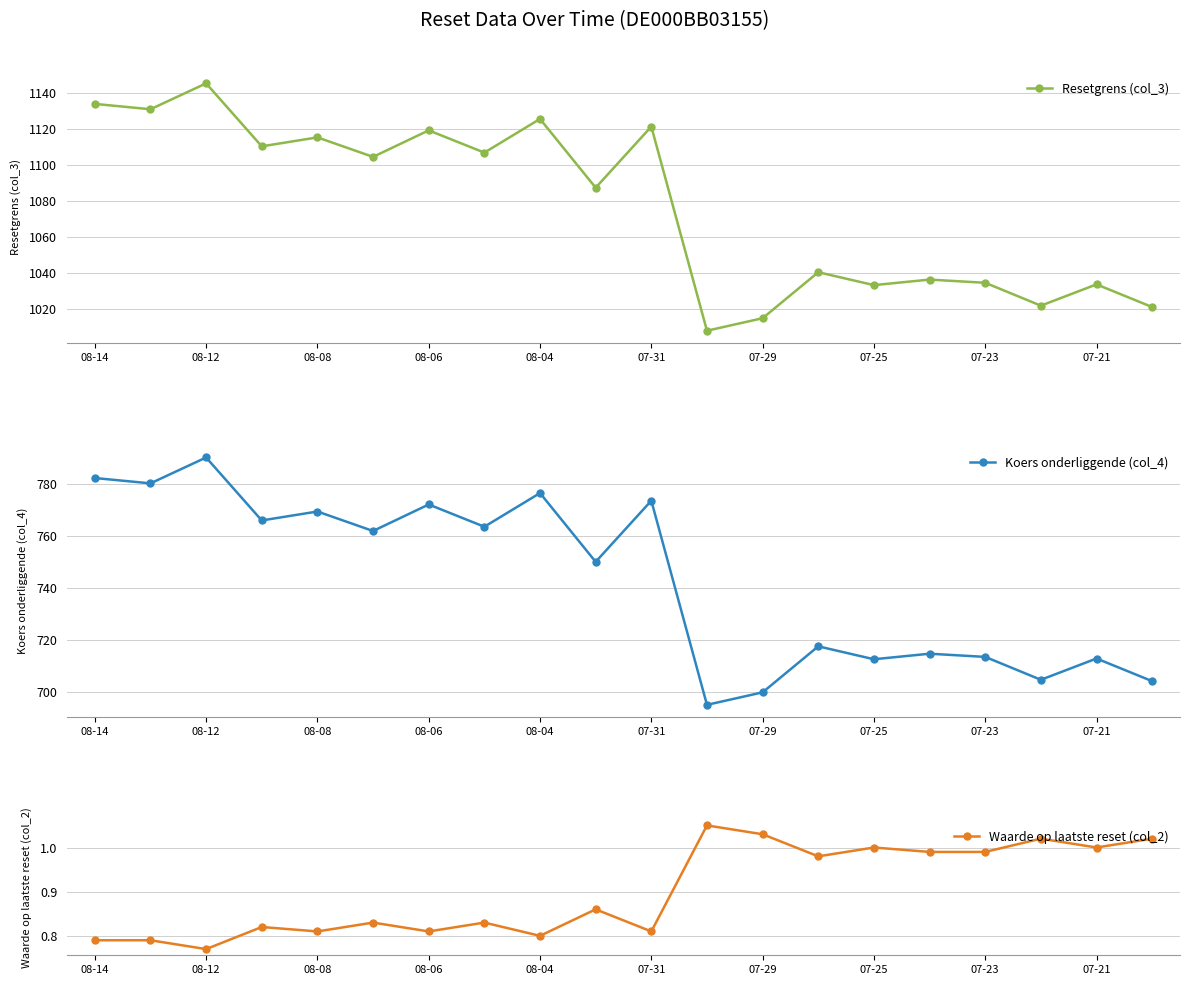

At which label does Resetgrens (col_3) first exceed 1104?

08-14